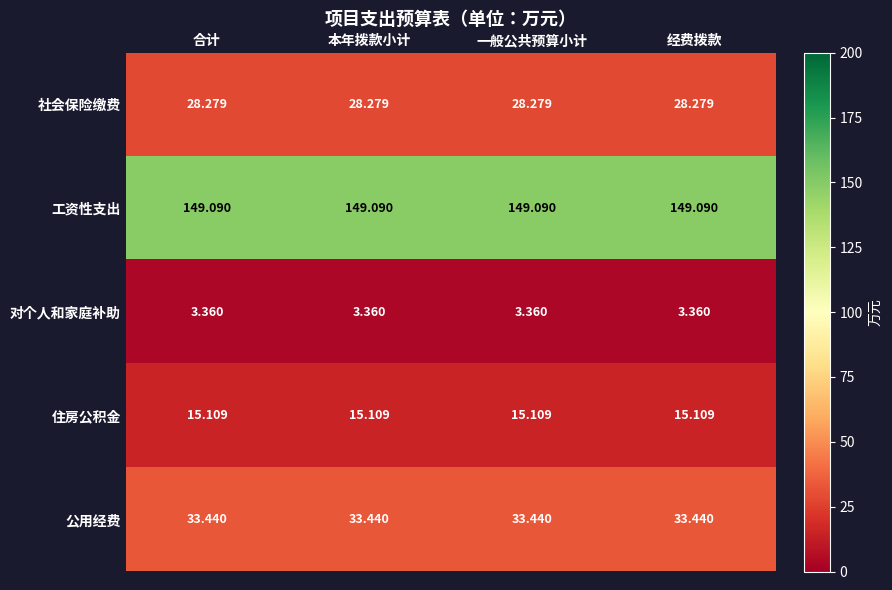

Rank the series by their maximum value, from lowest to highest.

对个人和家庭补助, 住房公积金, 社会保险缴费, 公用经费, 工资性支出